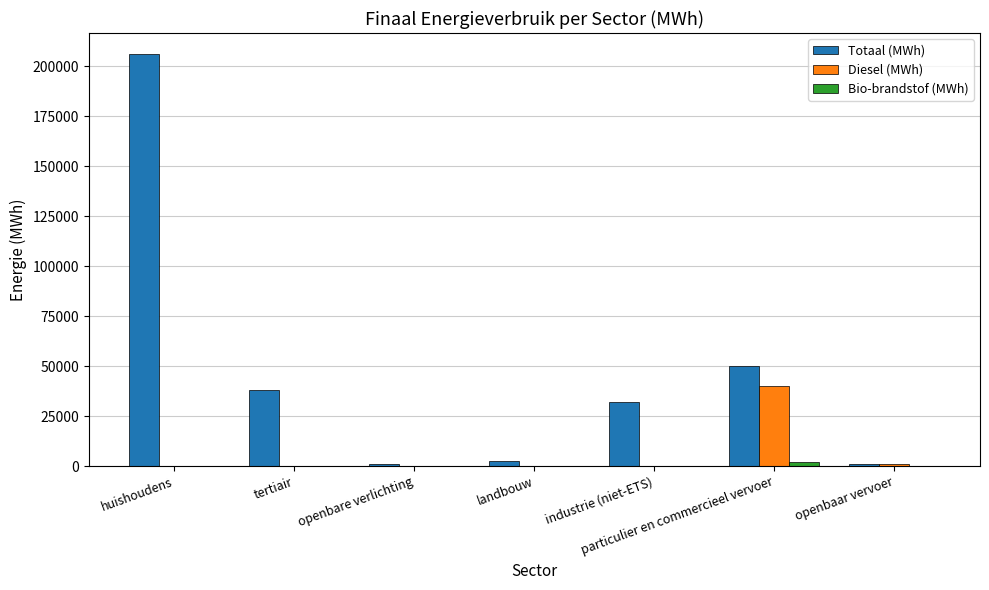

What is the total value across all series at huishoudens?

206345.0